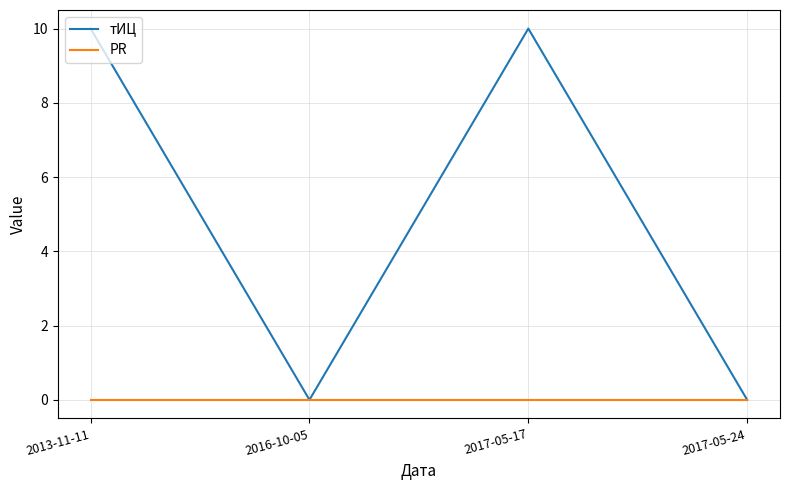

What is the total value across all series at 2017-05-17?

10